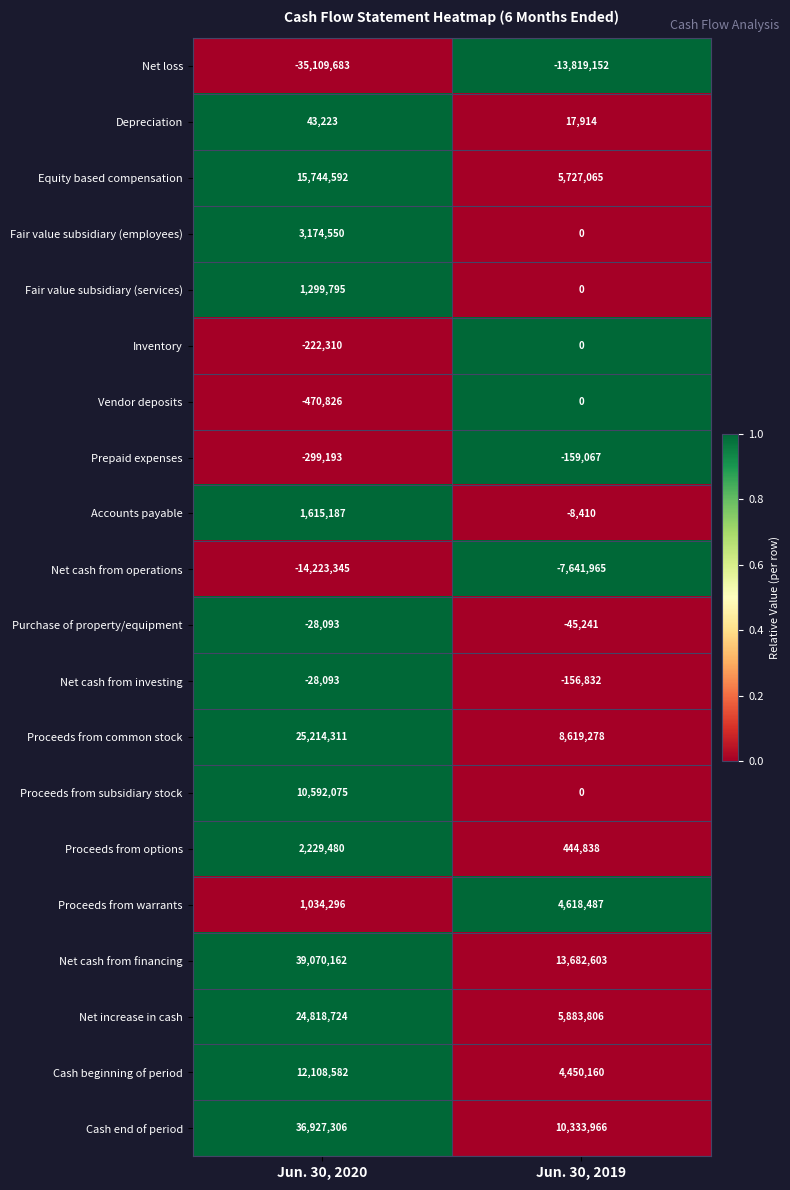

List the labels in order of Proceeds from subsidiary stock value, largest first.

Jun. 30, 2020, Jun. 30, 2019